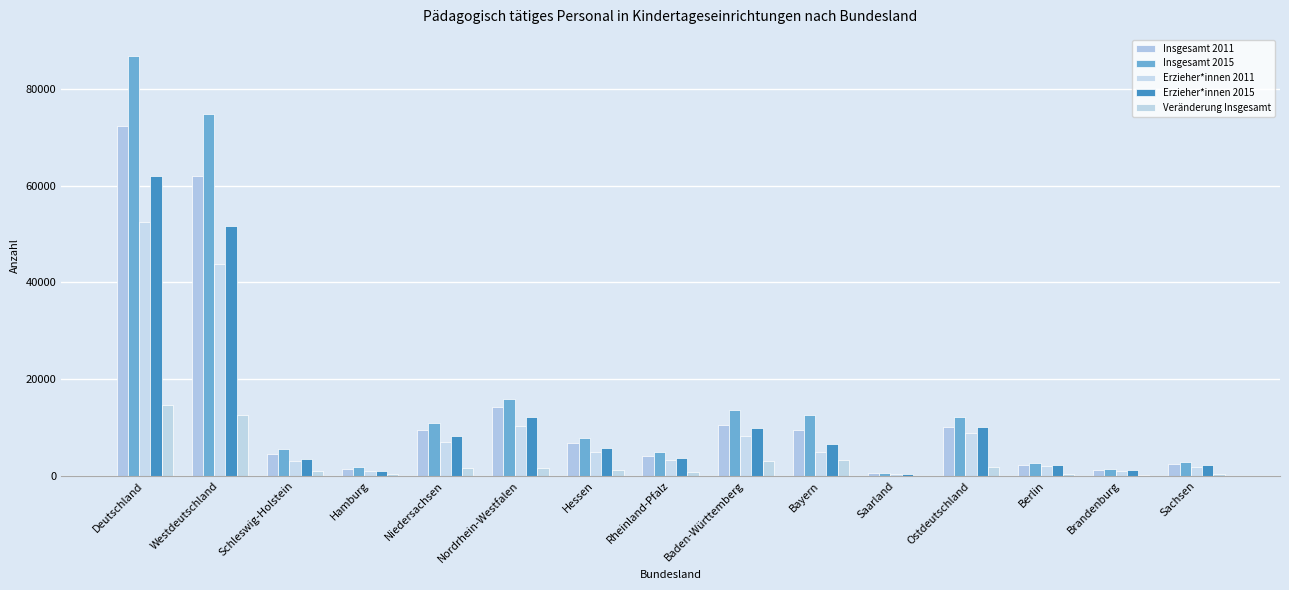

List the series in order of their peak value, lowest first.

Veränderung Insgesamt, Erzieher*innen 2011, Erzieher*innen 2015, Insgesamt 2011, Insgesamt 2015